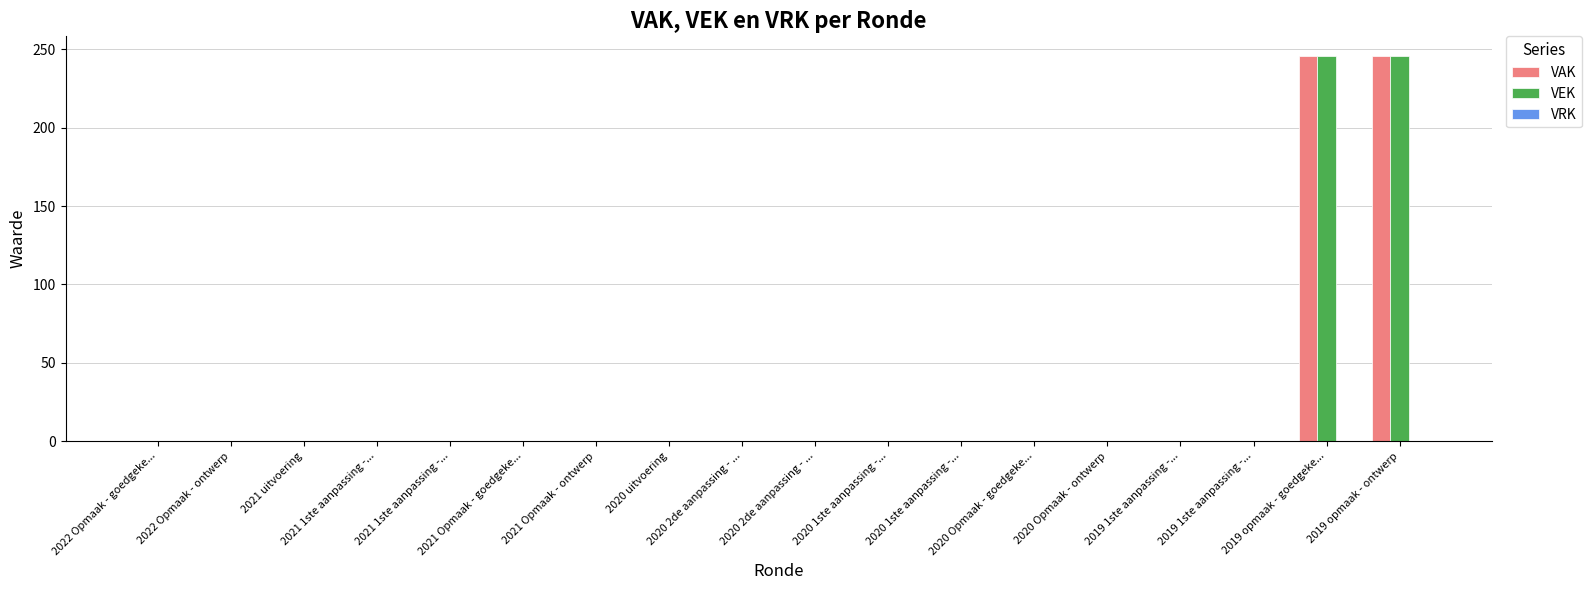

How many values in the VAK series exceed 0?

2